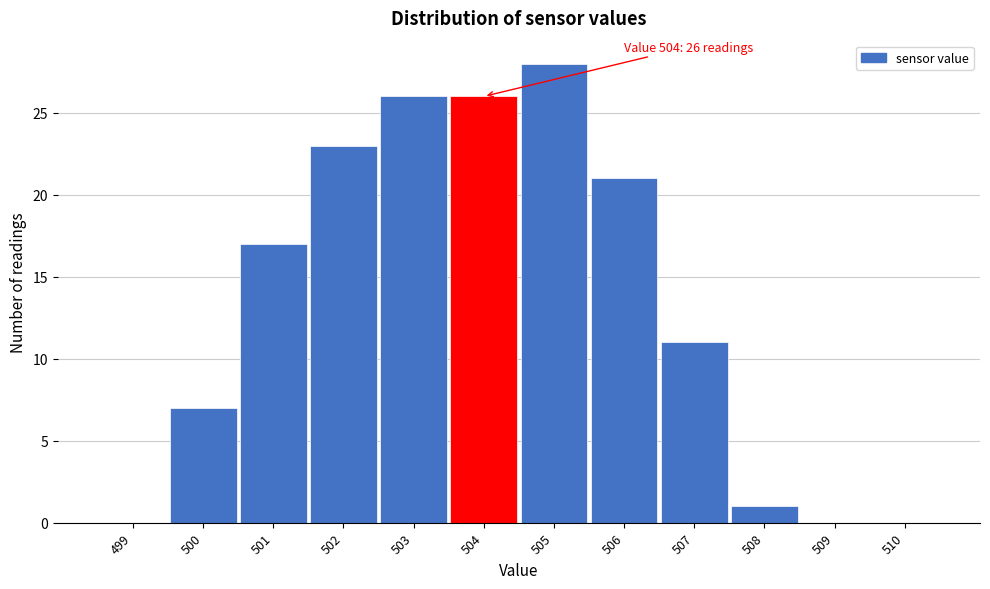

Reading left to right, extract all data points from this chart.

499=0	500=7	501=17	502=23	503=26	504=26	505=28	506=21	507=11	508=1	509=0	510=0